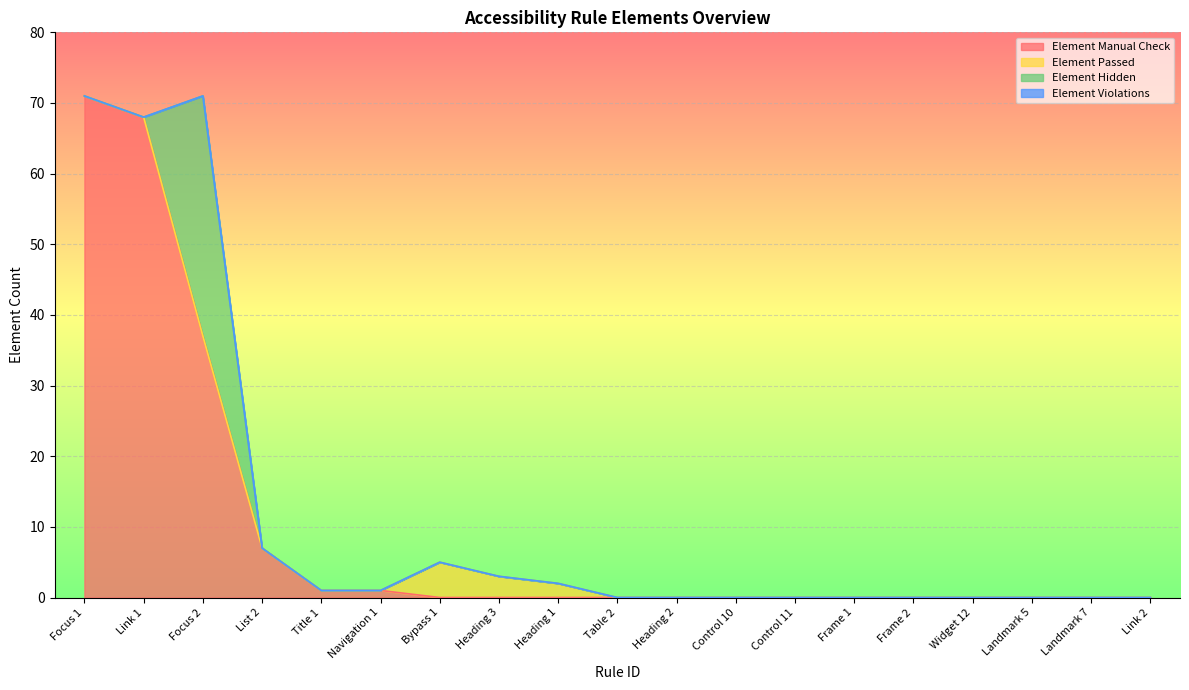

Which category has the lowest value across all series?

Bypass 1